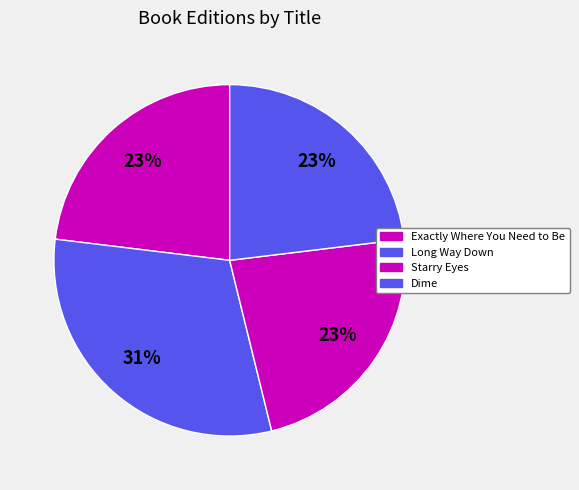

What is the smallest slice in the pie chart?

Exactly Where You Need to Be